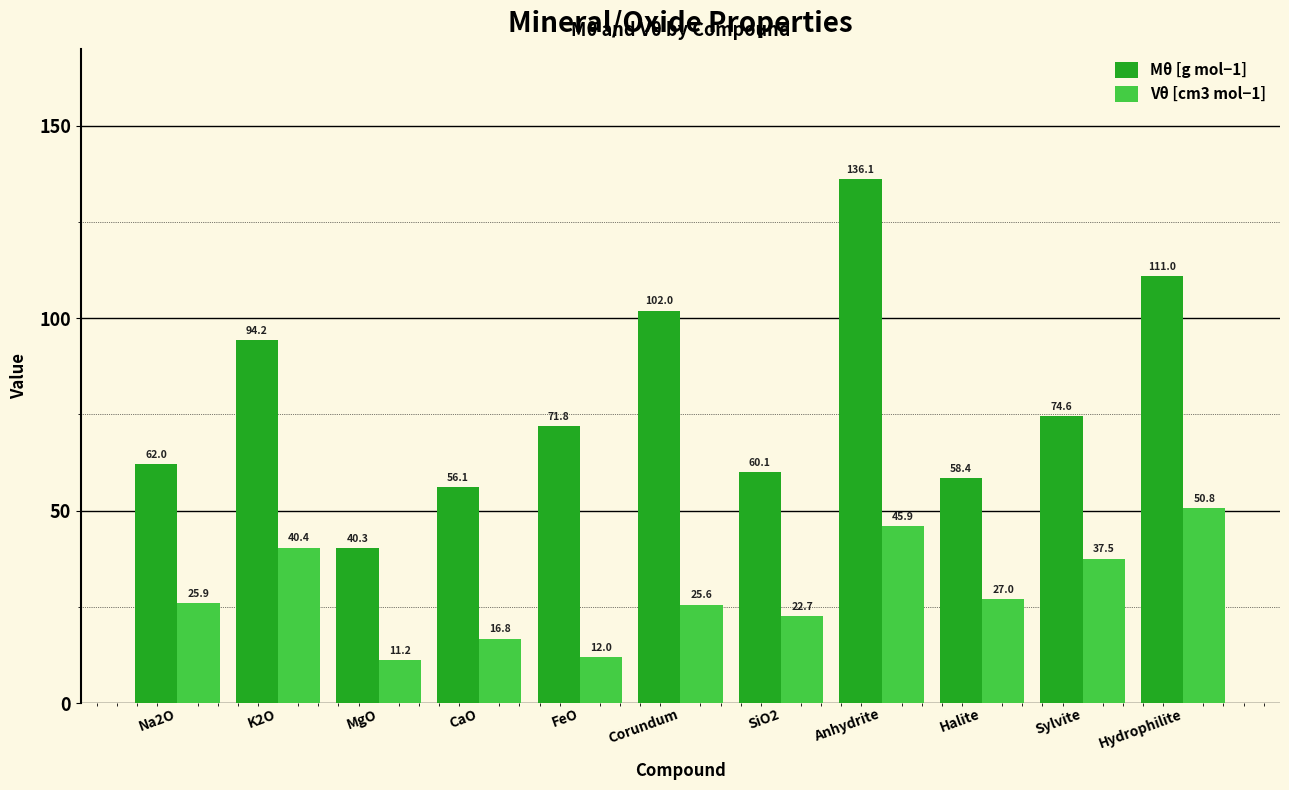

What is the label of the 1st bar from the right?

Hydrophilite